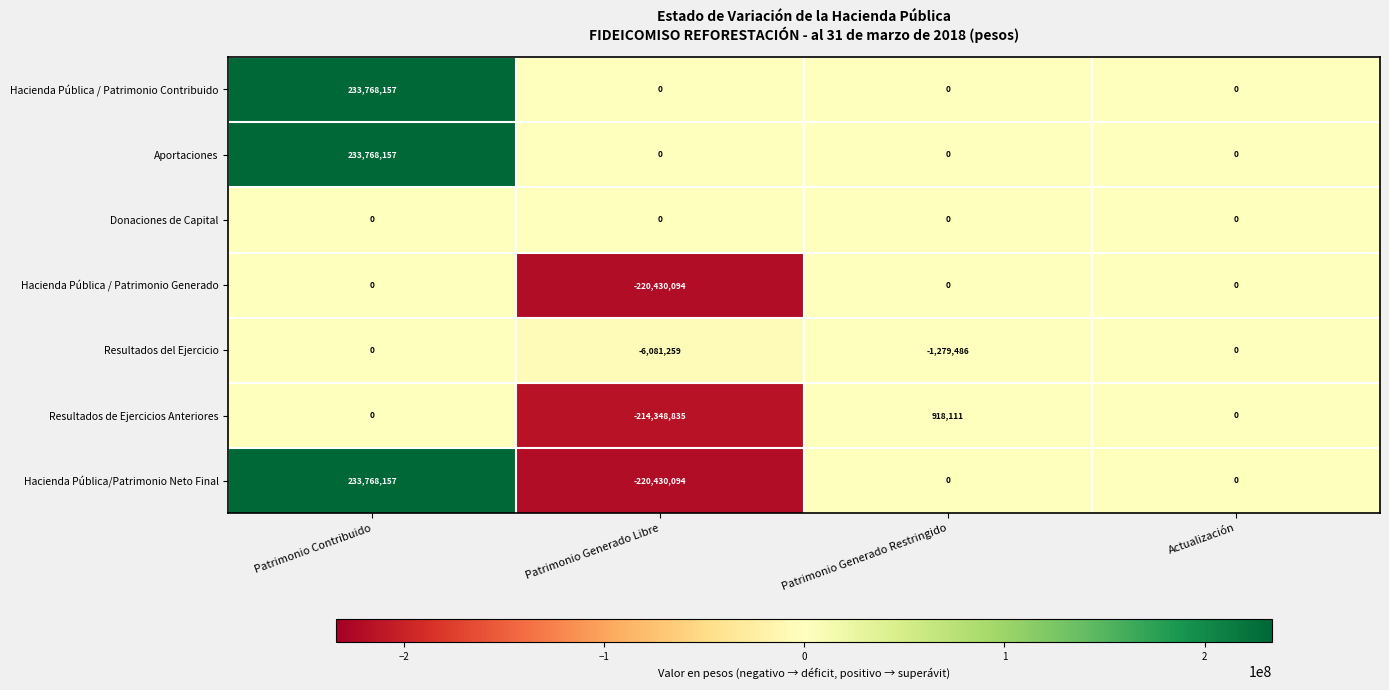

What is the minimum value shown in the chart?

-220430094